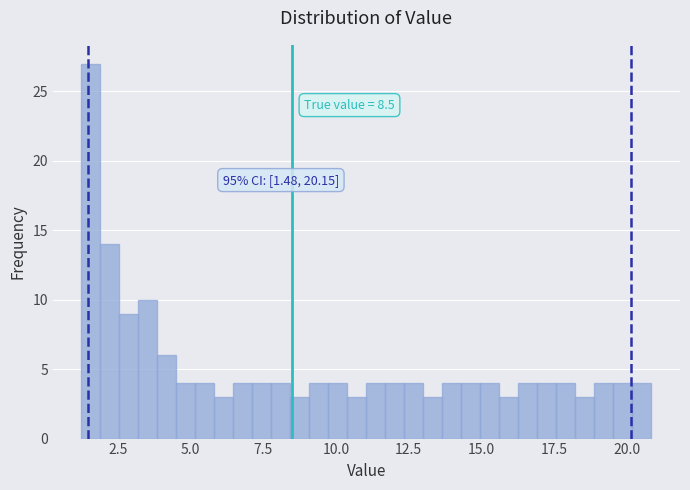

Read against the x-axis, roughly where is the centre of the tallest bar?

1.5